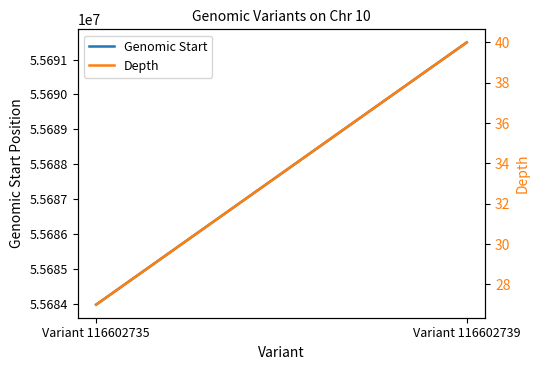

Reading left to right, transcribe all the data shown in this chart.

Genomic Start: Variant 116602735=55683980	Variant 116602739=55691491
Depth: Variant 116602735=27	Variant 116602739=40